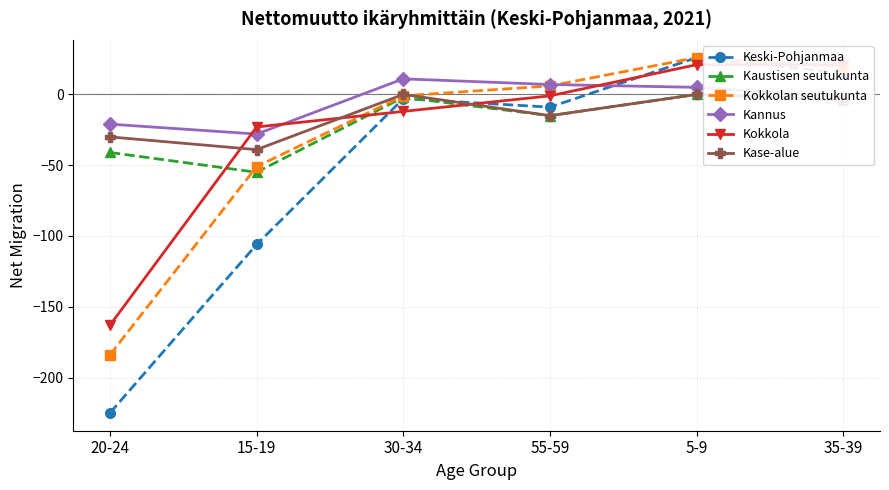

In Kannus, how many points are lower than both neighbors (excluding endpoints)?

1